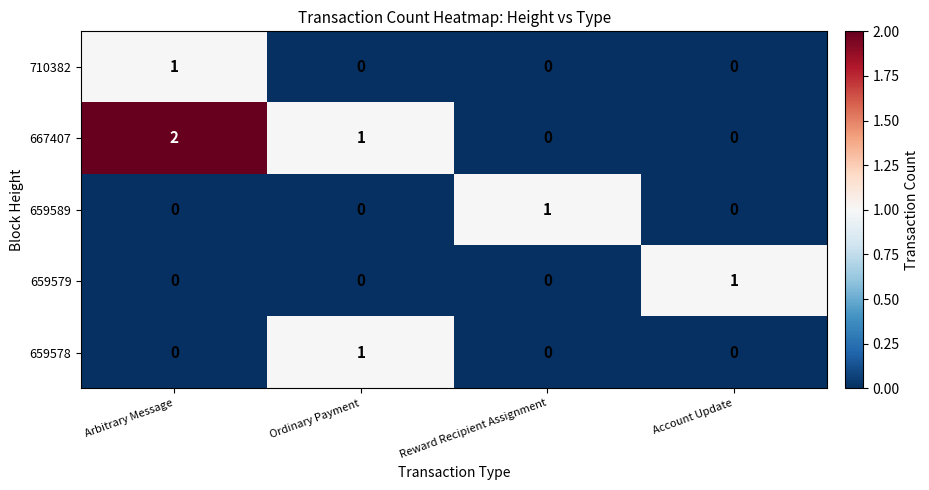

Which label corresponds to the largest value in the chart?

Arbitrary Message